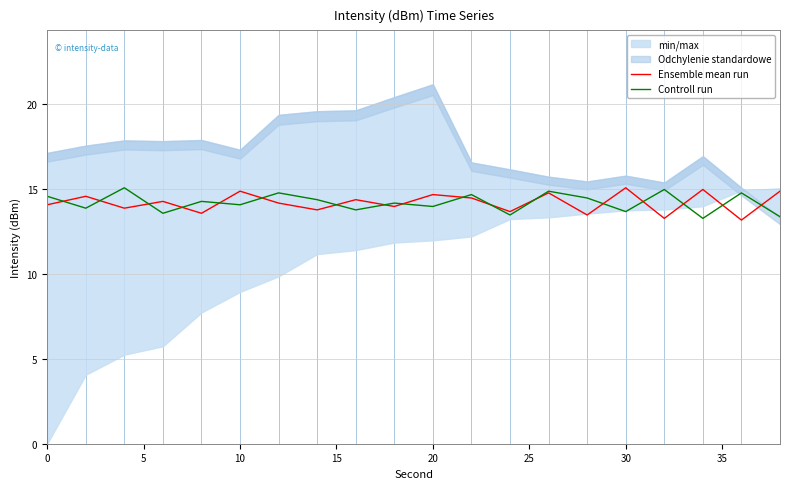

List the series in order of their peak value, lowest first.

Ensemble mean run, Controll run